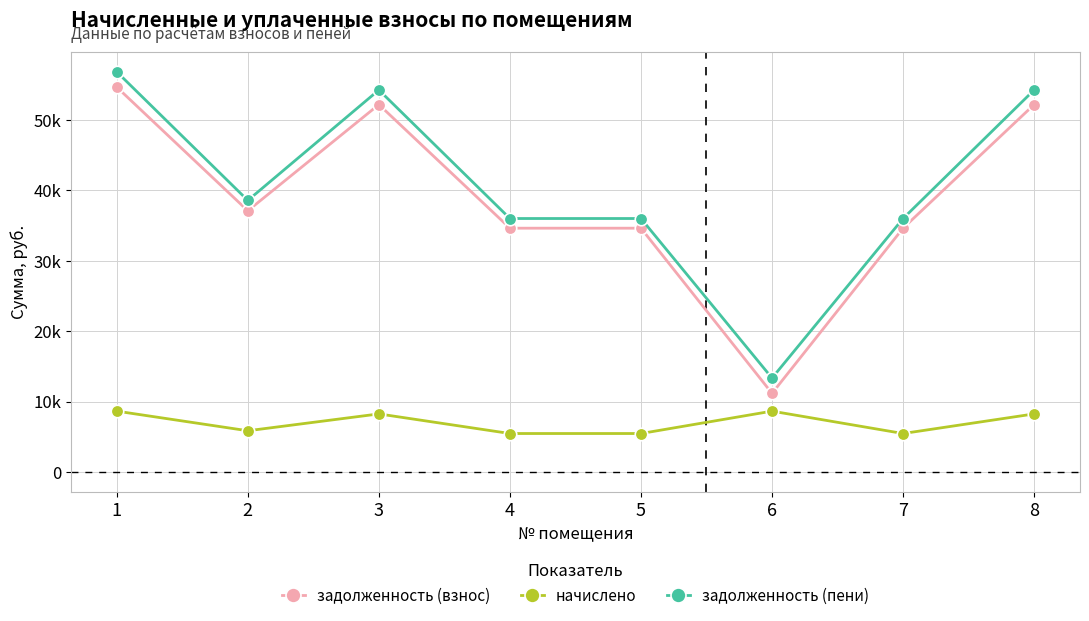

True or false: задолженность (взнос) and начислено cross at least once.

False